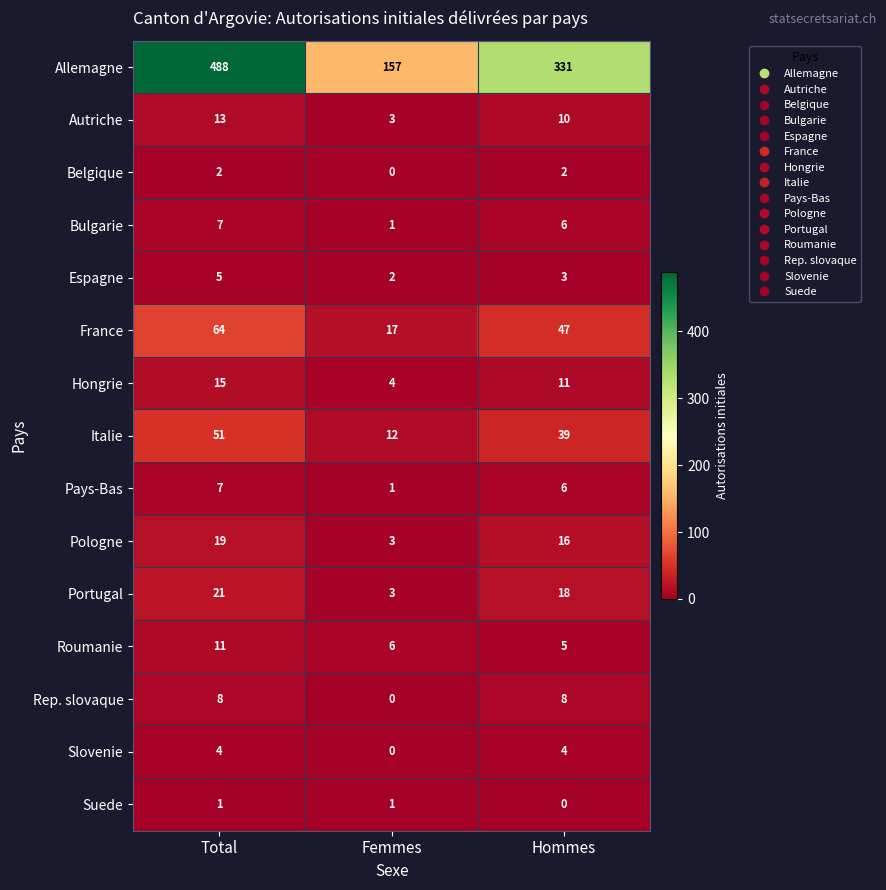

What is the difference between the Slovenie values at Femmes and Total?

4